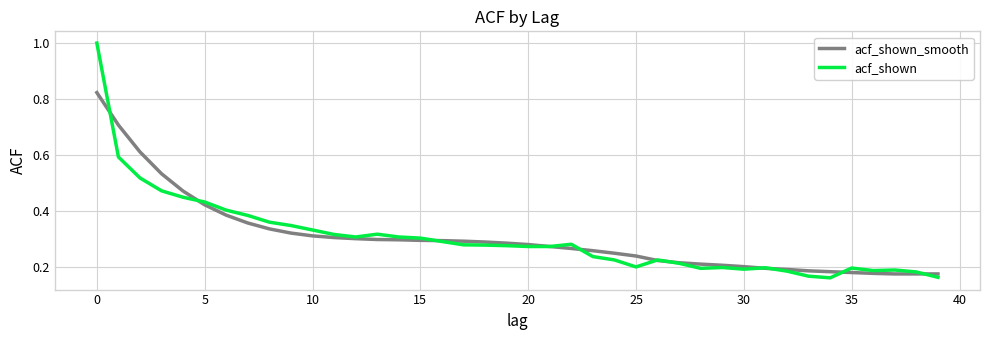

Rank the series by their maximum value, from highest to lowest.

acf_shown, acf_shown_smooth